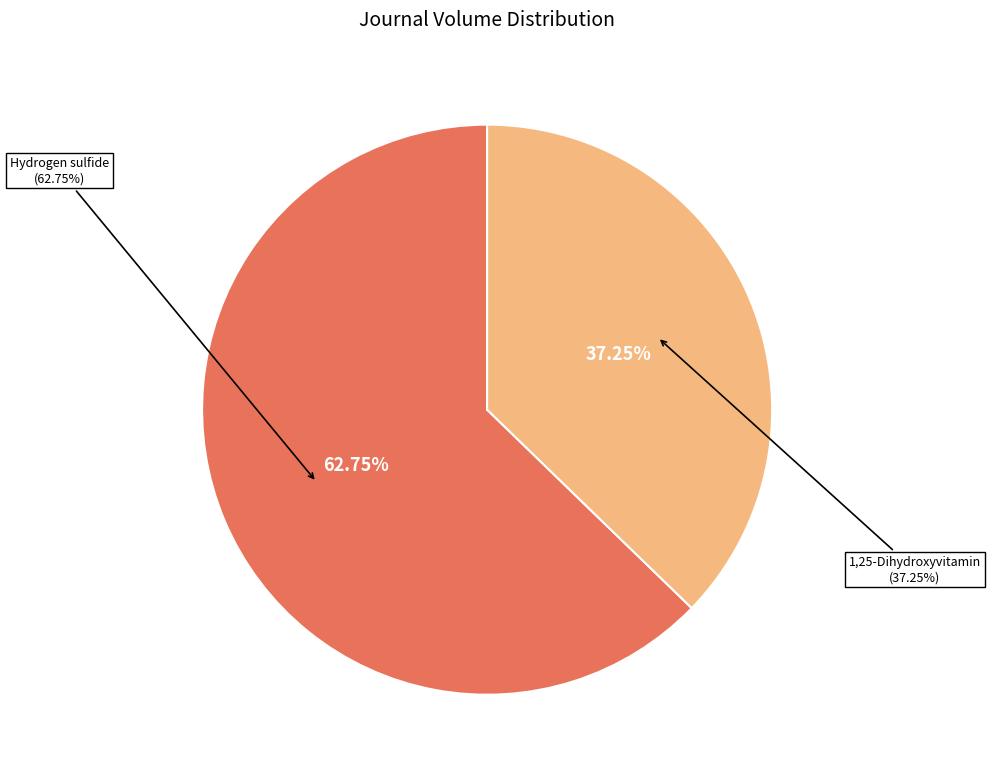

Does any single category account for the majority?

Yes